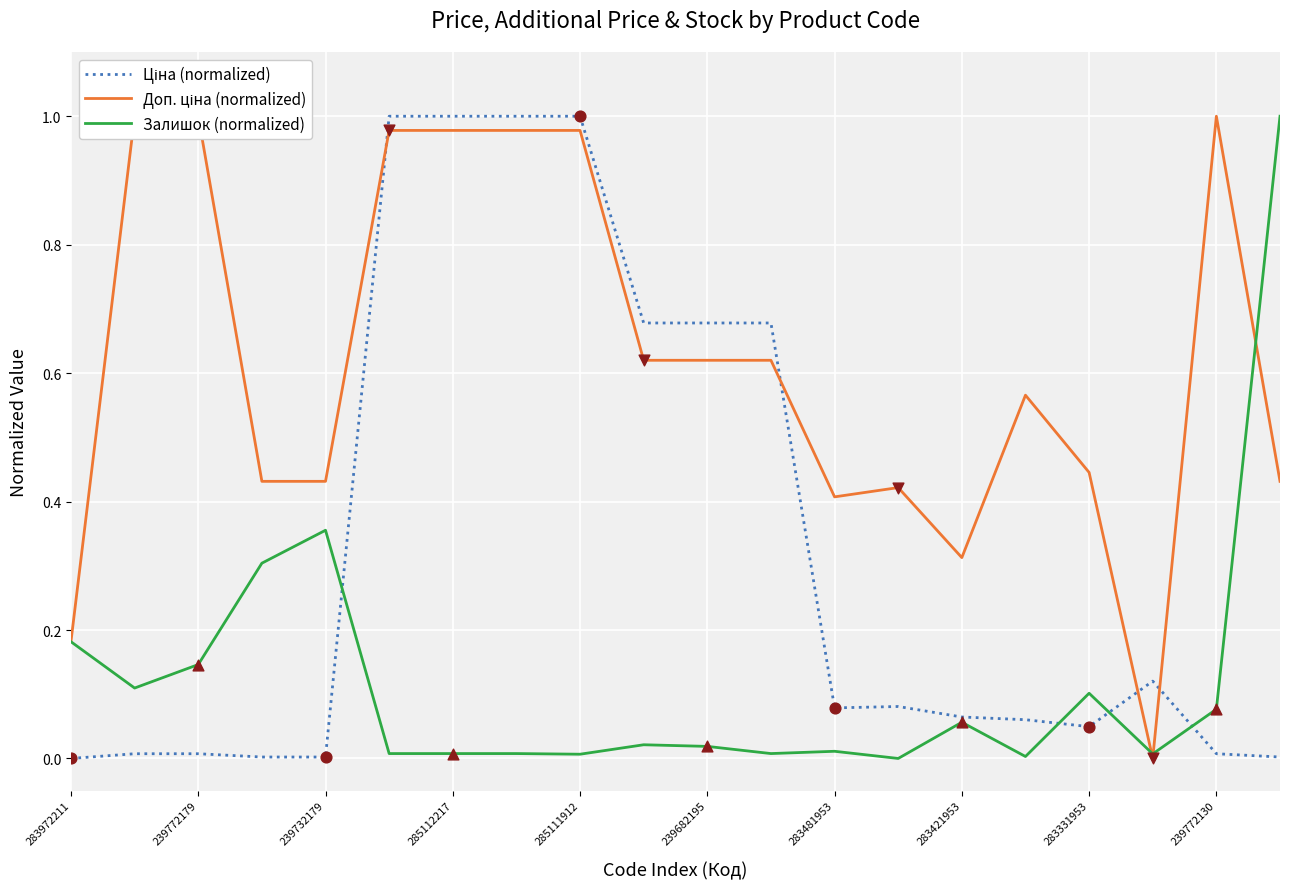

What are all the series names shown in the legend?

Ціна (normalized), Доп. ціна (normalized), Залишок (normalized)